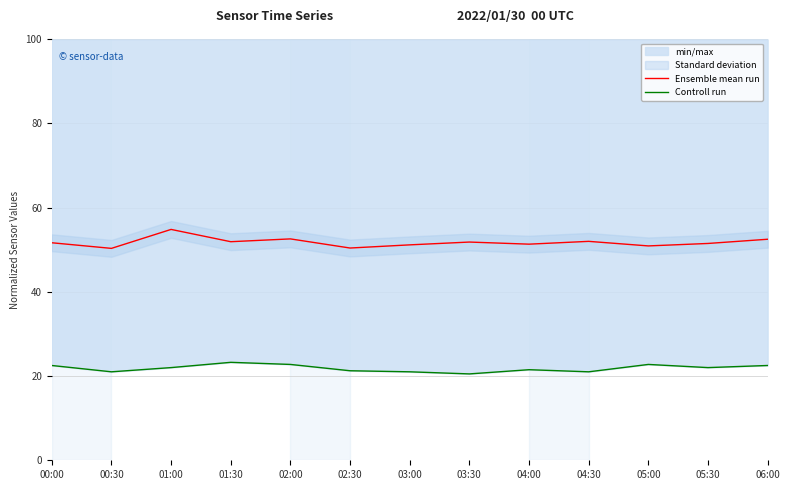

At which label does Controll run first exceed 21?

00:00